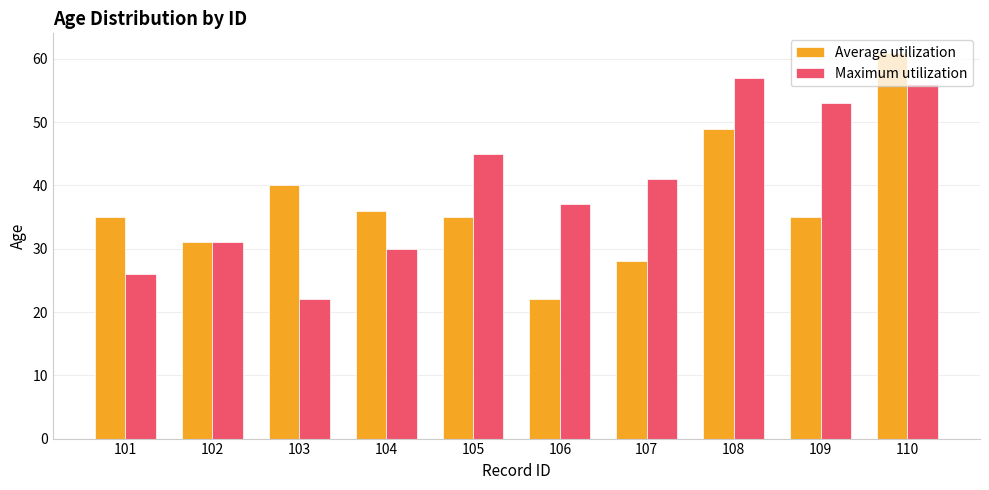

How many data points in Maximum utilization are less than 41?

5